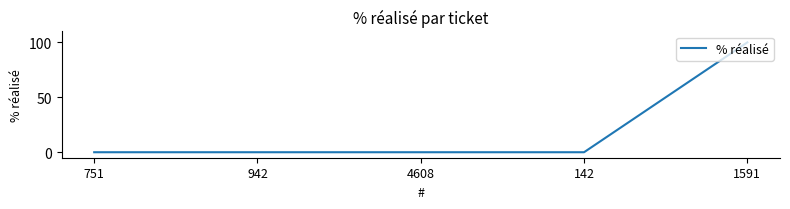

What is the maximum value shown in the chart?

100